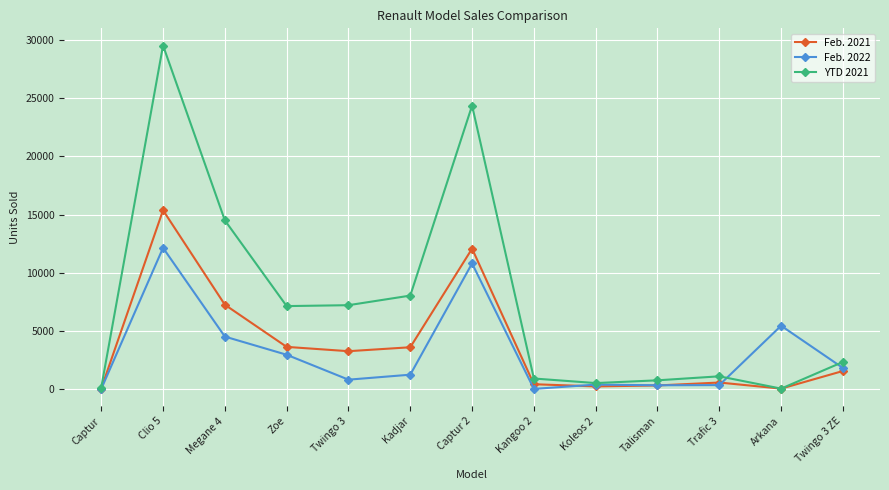

What is the spread (max minus min) of values at Kadjar?

6801